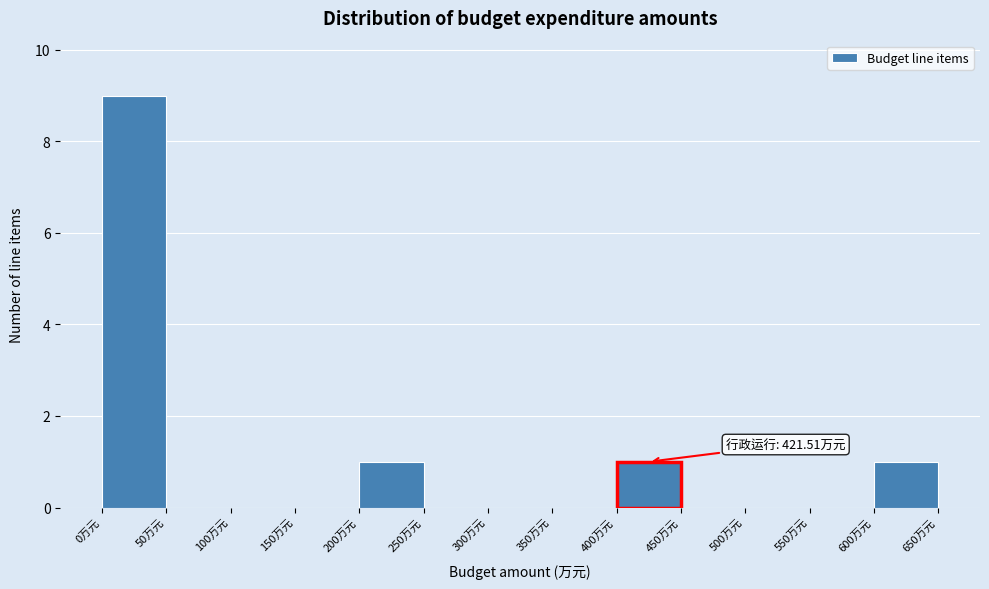

Over which range of the x-axis is the bar tallest?

0 to 50